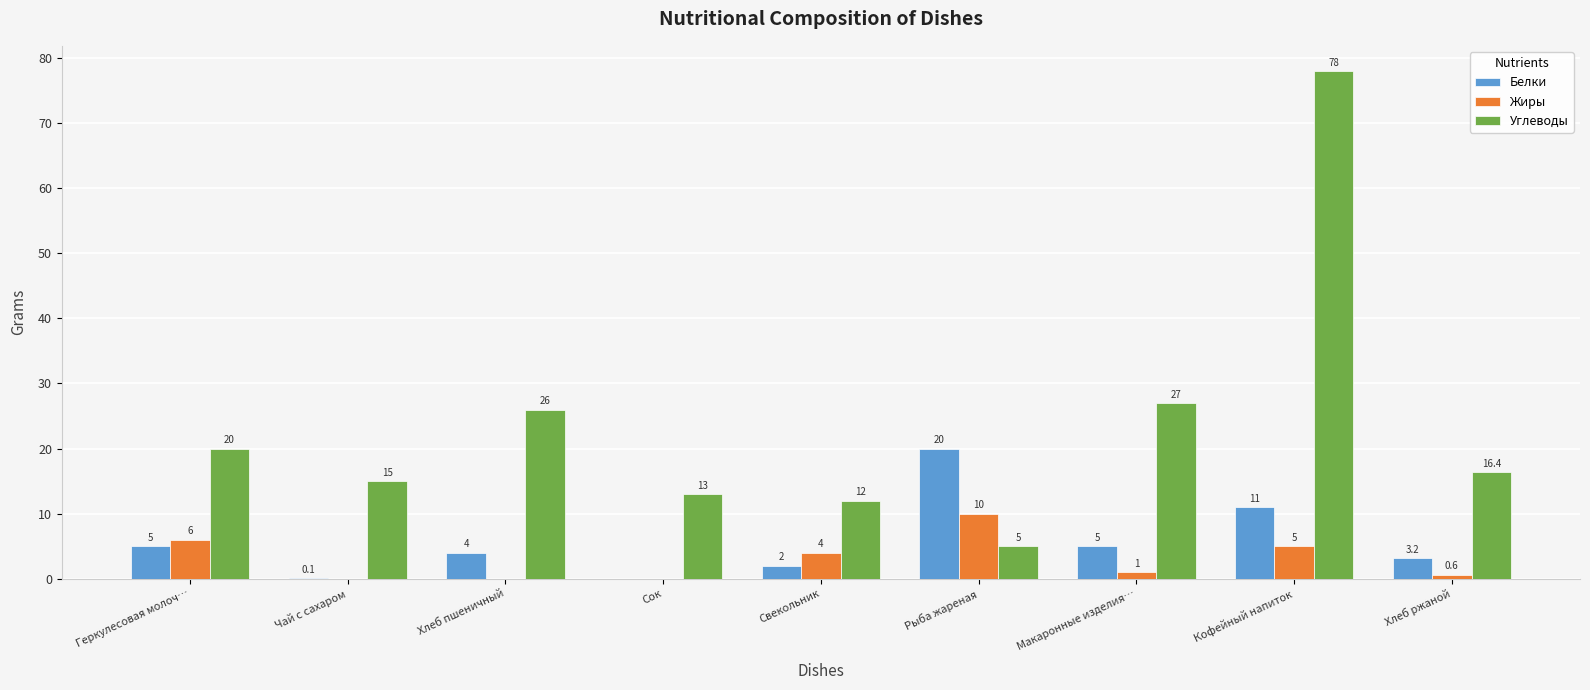

Between Рыба жареная and Хлеб ржаной, which series saw the biggest shift?

Белки